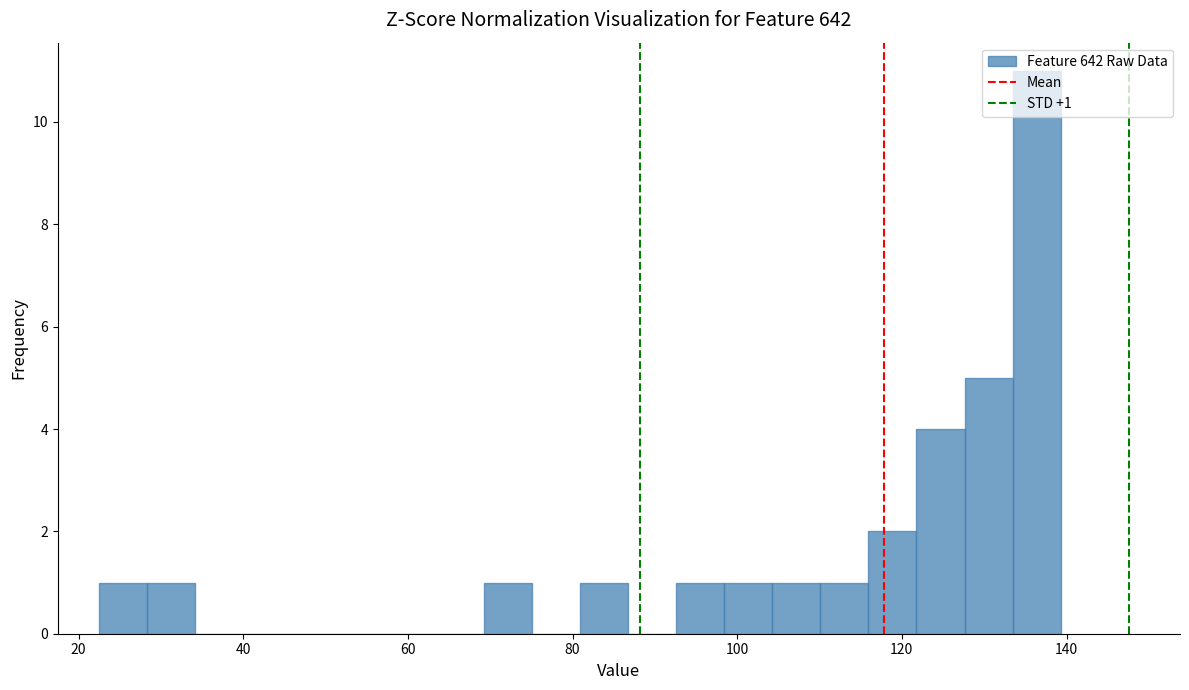

Around what value on the x-axis is the tallest bar? Give the approximate position of its centre, as read against the axis.

136